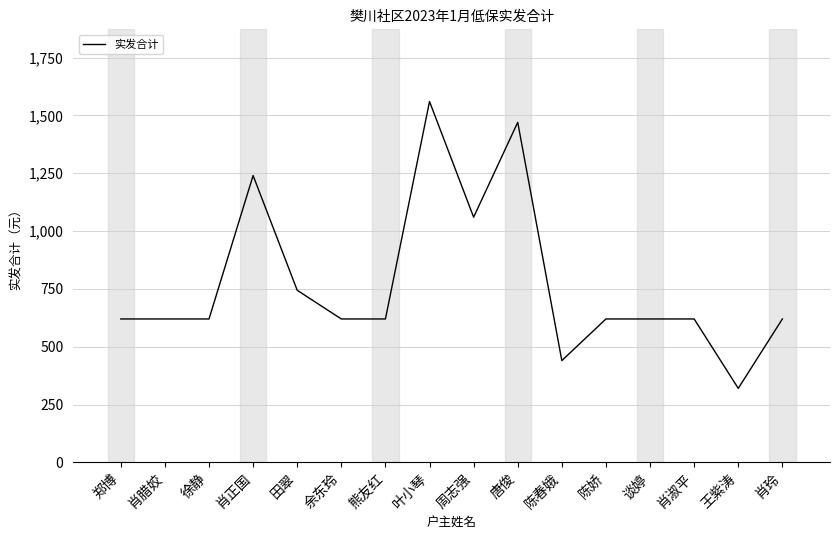

What is the average value?

776